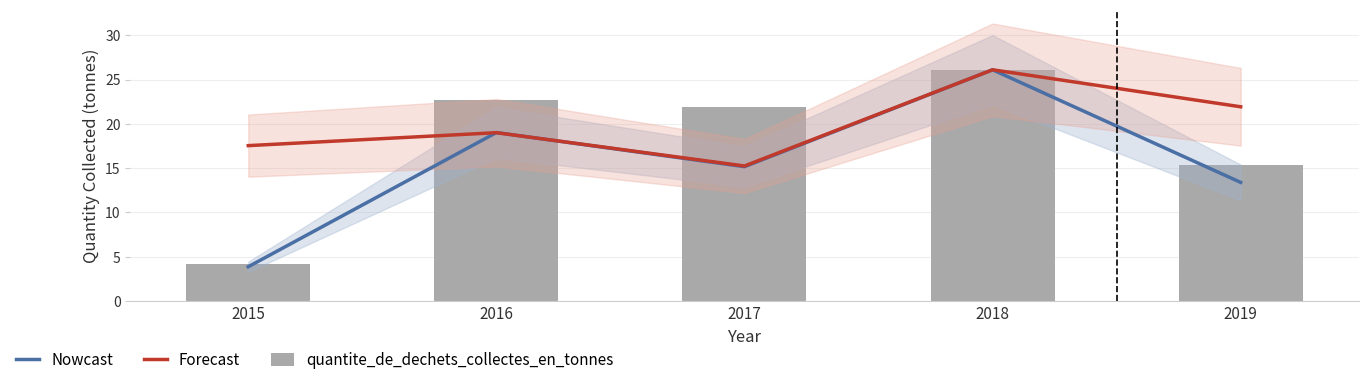

Reading left to right, what are all the values shown in this chart?

Nowcast: 3.9	19.0	15.2	26.1	13.4
Forecast: 17.5	19.0	15.2	26.1	21.9
quantite_de_dechets_collectes_en_tonnes: 4.2	22.6	21.9	26.1	15.4